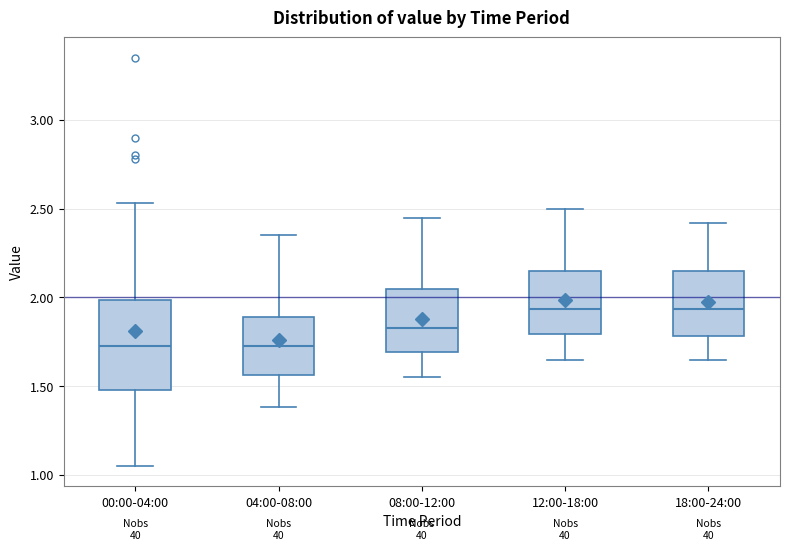

Comparing the boxes themselves (not the whiskers), which one is the tallest?

00:00-04:00